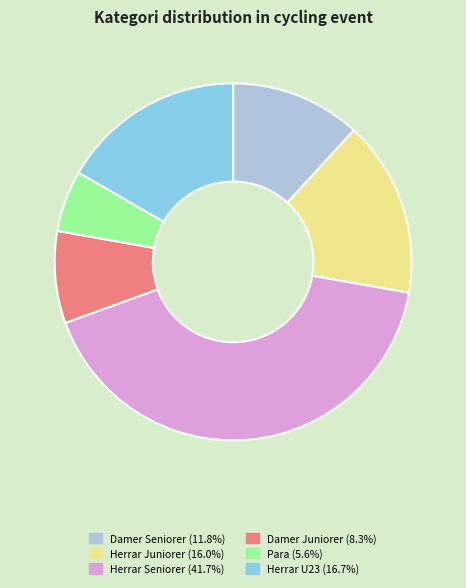

Which slice is the smallest?

Para